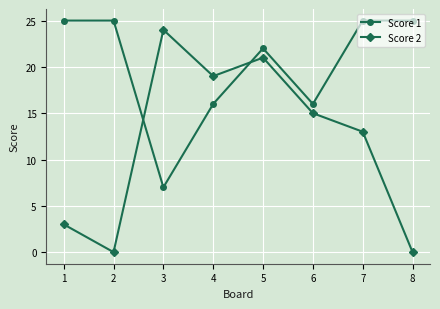

Reading right to left, list all the values displayed in this chart.

Score 1: 25	25	16	22	16	7	25	25
Score 2: 0	13	15	21	19	24	0	3